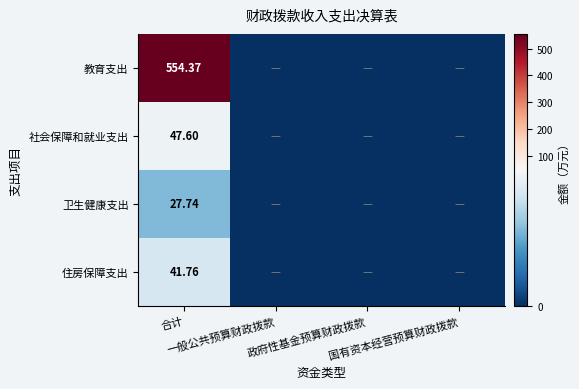

Is the value of 社会保障和就业支出 at 合计 greater than the value of 住房保障支出 at 合计?

Yes